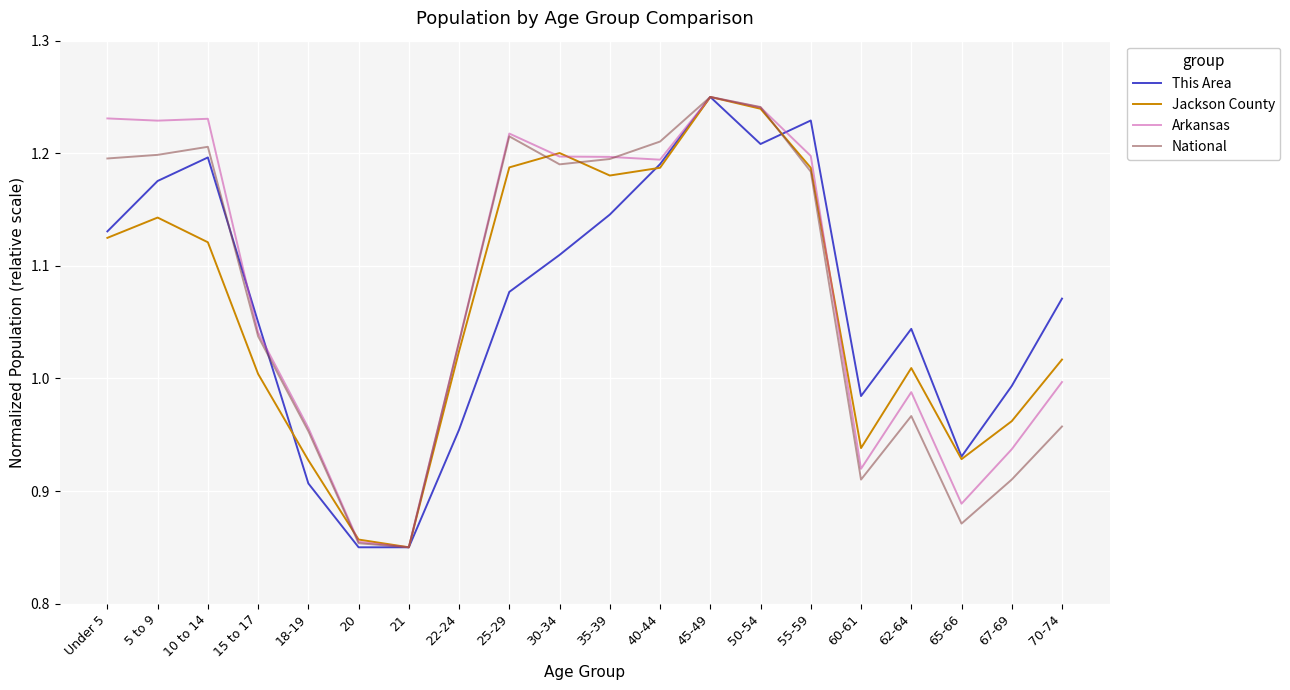

How many categories are shown in the chart?

20